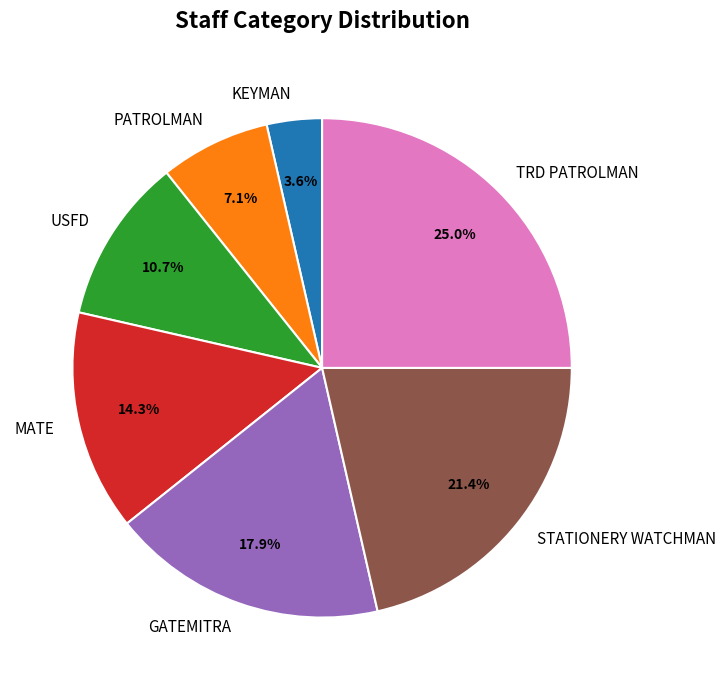

To the nearest percent, what is the difference between the largest and smallest slice percentages?

21%